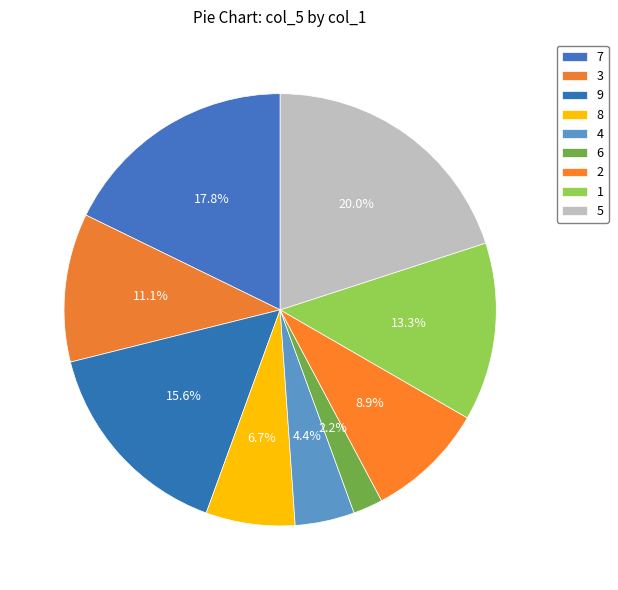

Count the number of slices in the pie.

9